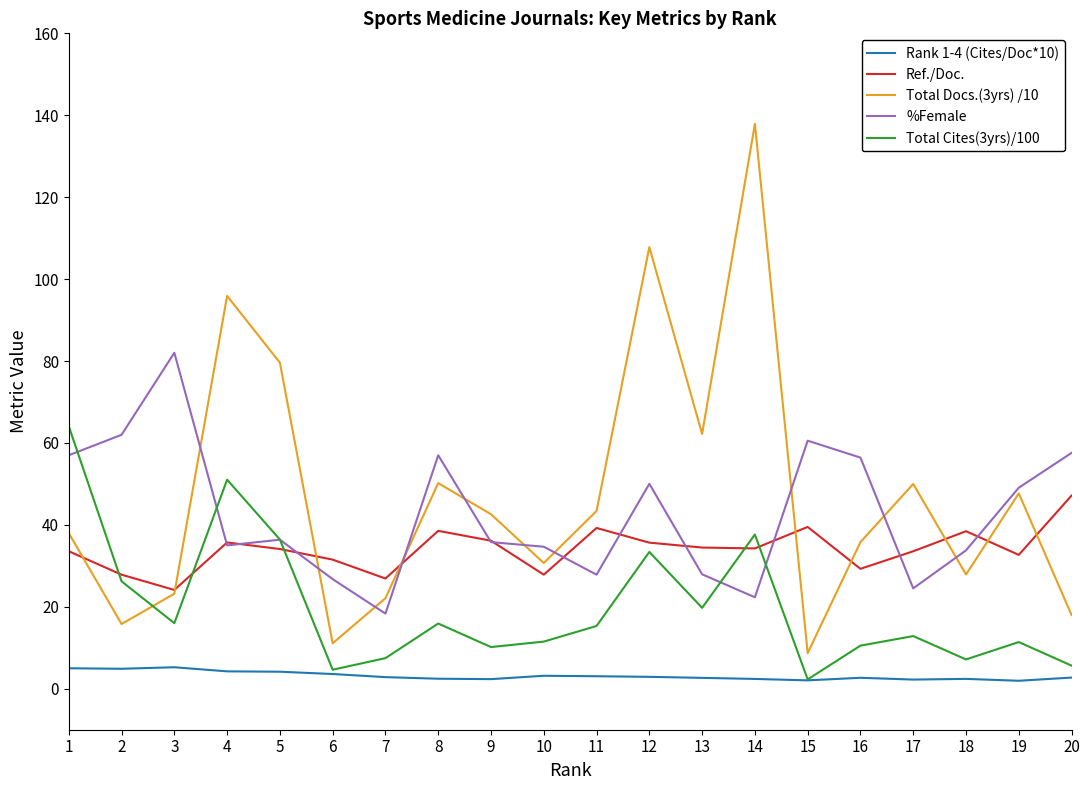

True or false: %Female and Rank 1-4 (Cites/Doc*10) cross at least once.

False